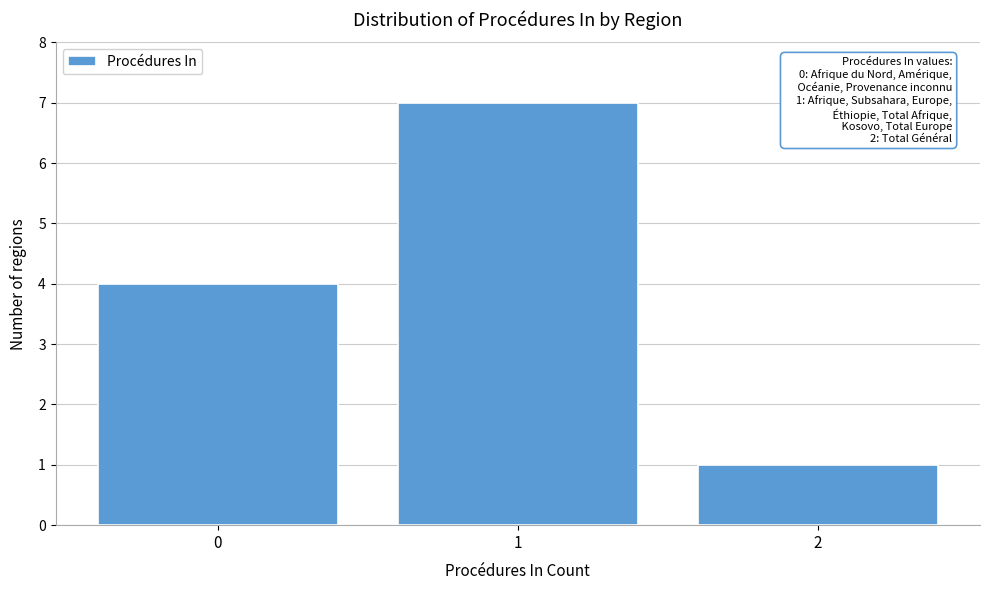

Reading right to left, extract all data points from this chart.

2=1	1=7	0=4